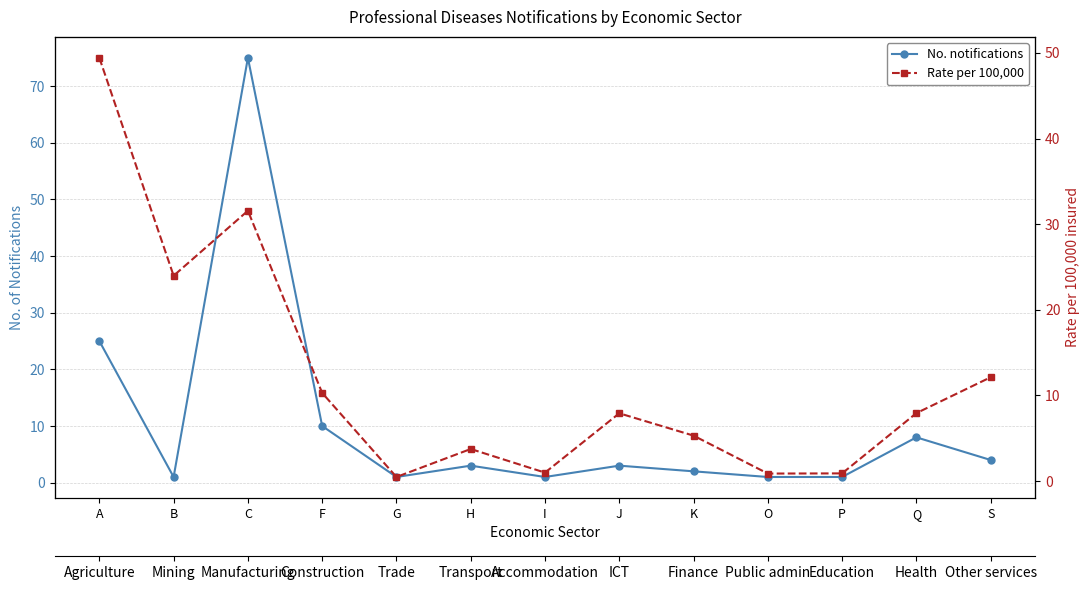

Reading right to left, list all the values displayed in this chart.

No. notifications: S=4.0	Q=8.0	P=1.0	O=1.0	K=2.0	J=3.0	I=1.0	H=3.0	G=1.0	F=10.0	C=75.0	B=1.0	A=25.0
Rate per 100,000: S=12.1	Q=7.9	P=0.9	O=0.9	K=5.3	J=7.9	I=1.0	H=3.7	G=0.5	F=10.3	C=31.6	B=24.0	A=49.4